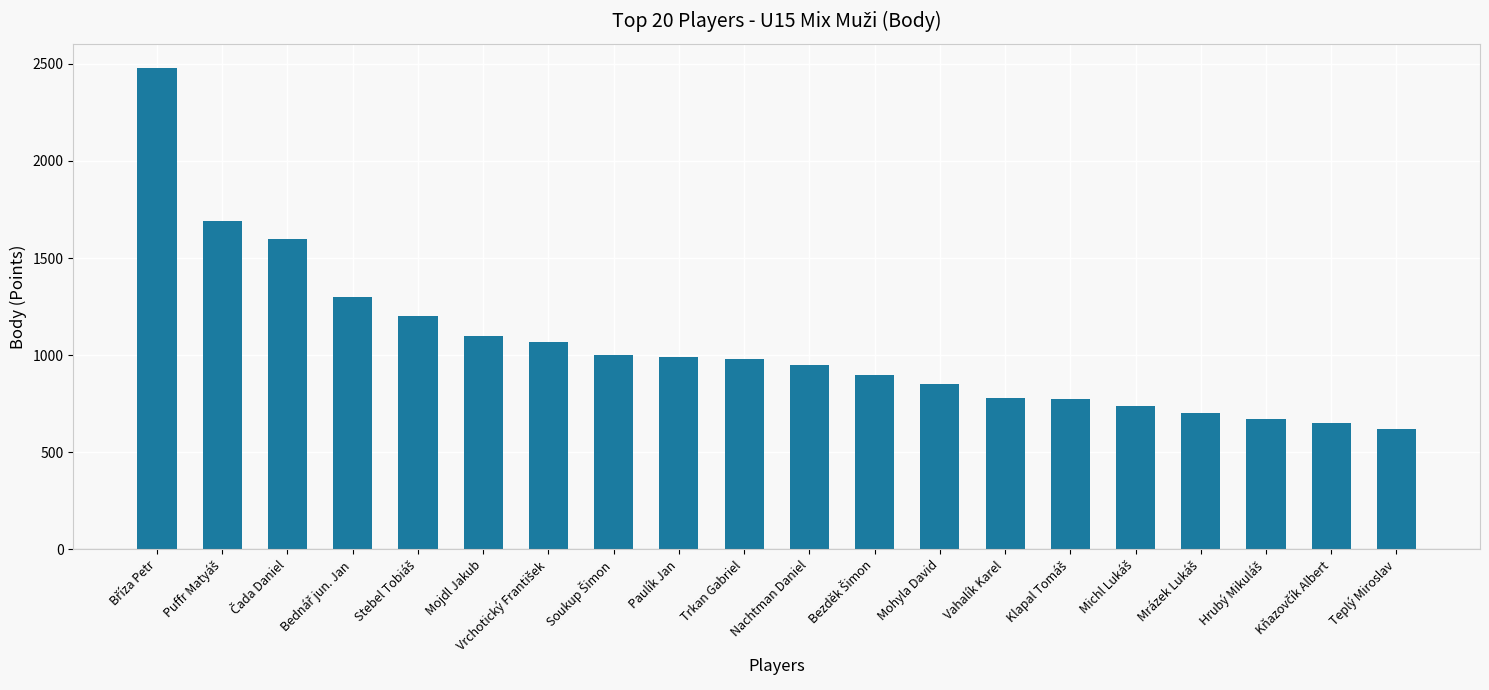

Between Mohyla David and Trkan Gabriel, which is larger?

Trkan Gabriel